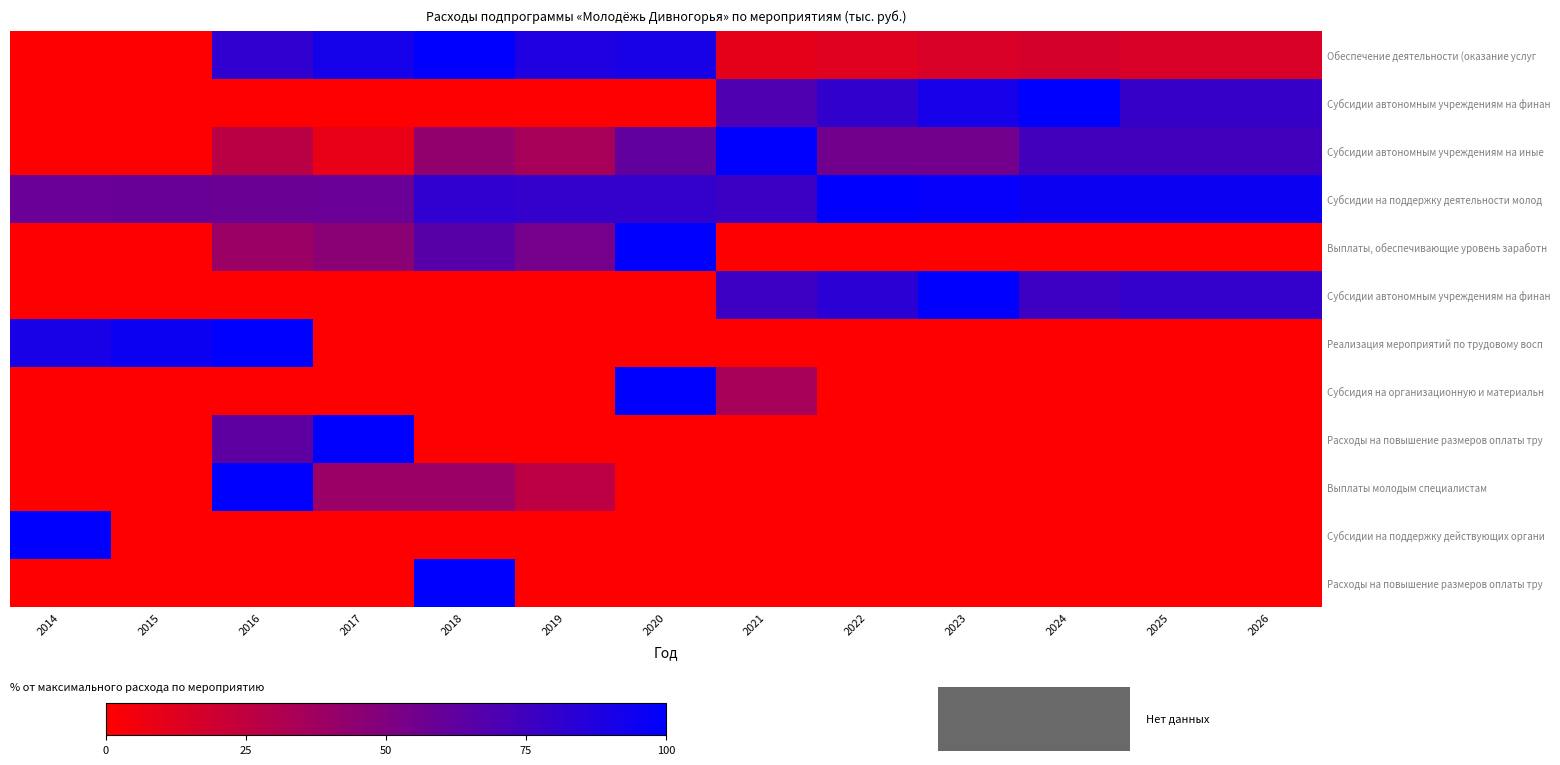

What is the total value across all series at 2018?

428.9